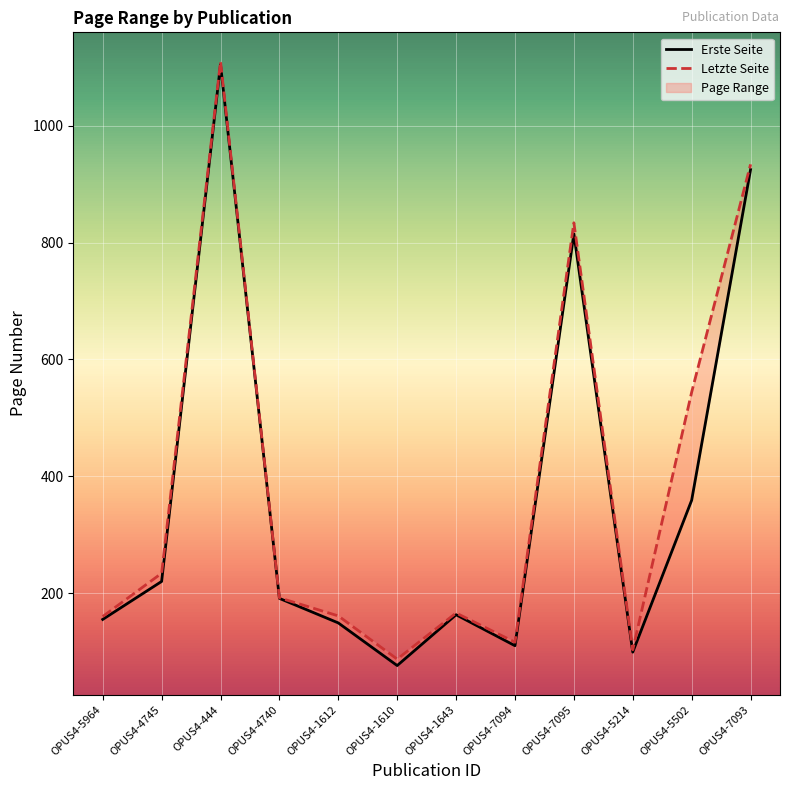

At which label does Letzte Seite reach its minimum?

OPUS4-1610